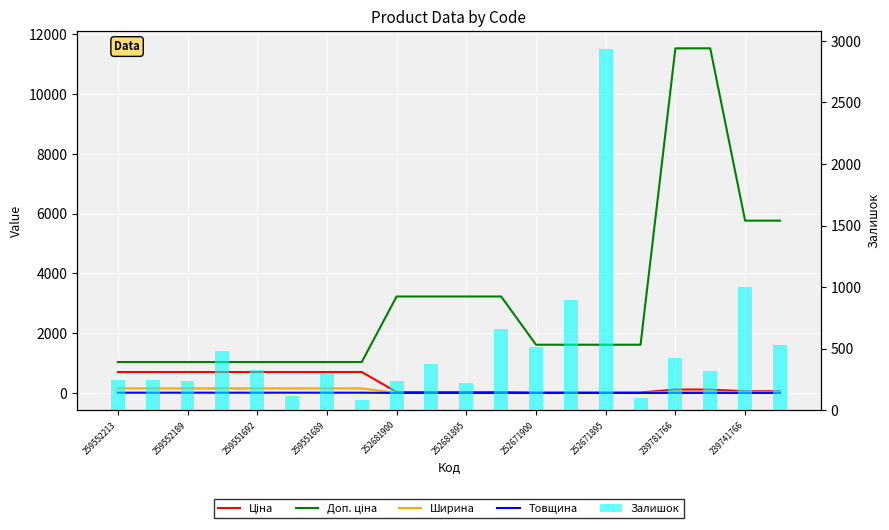

At which label does Ціна first exceed 115?

259552213